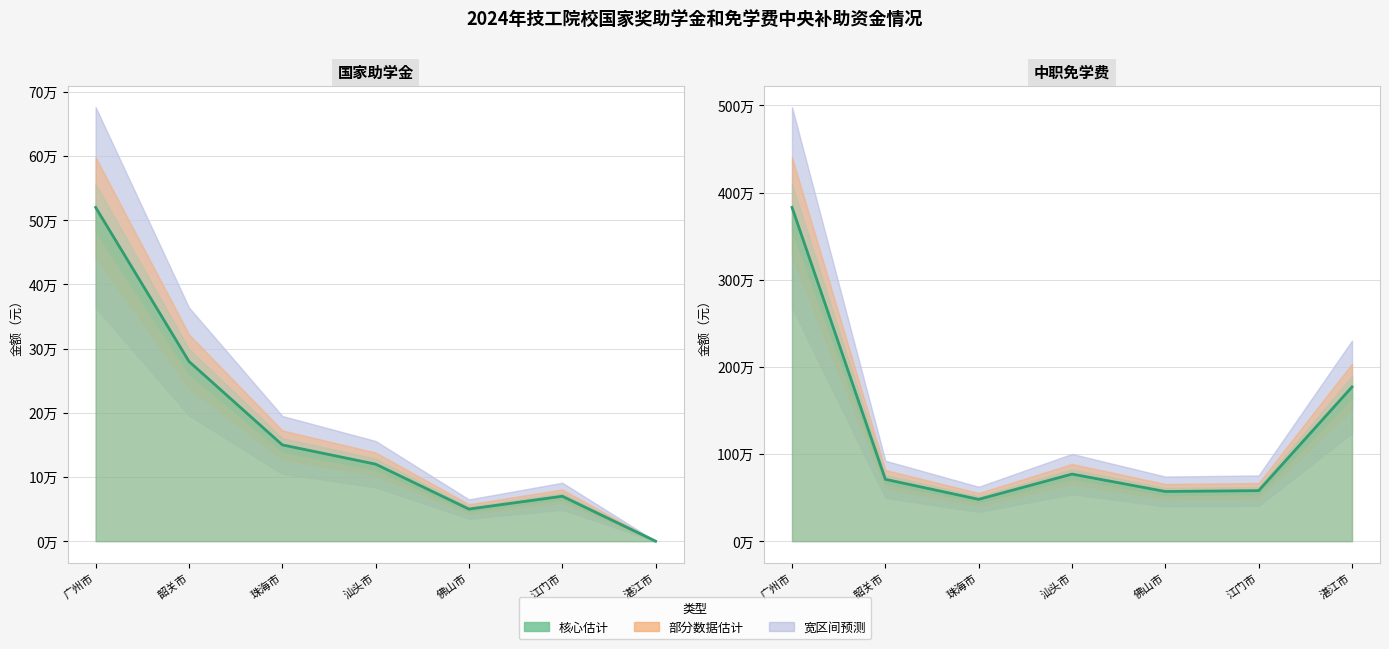

At which label does 中职免学费 reach its peak?

广州市